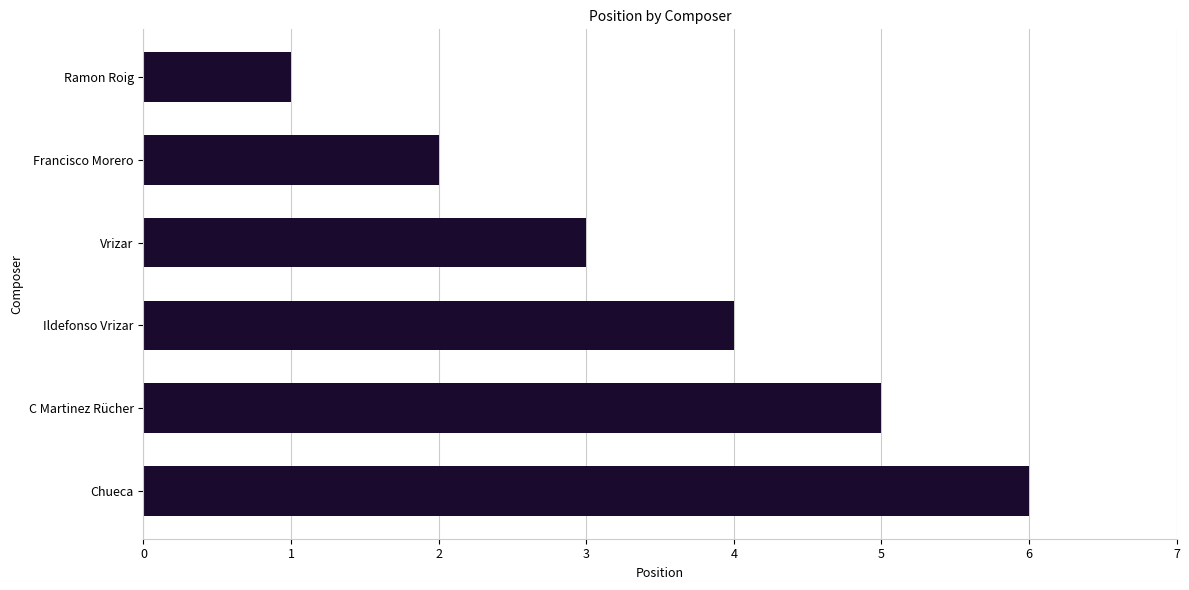

Does the chart contain stacked bars?

No